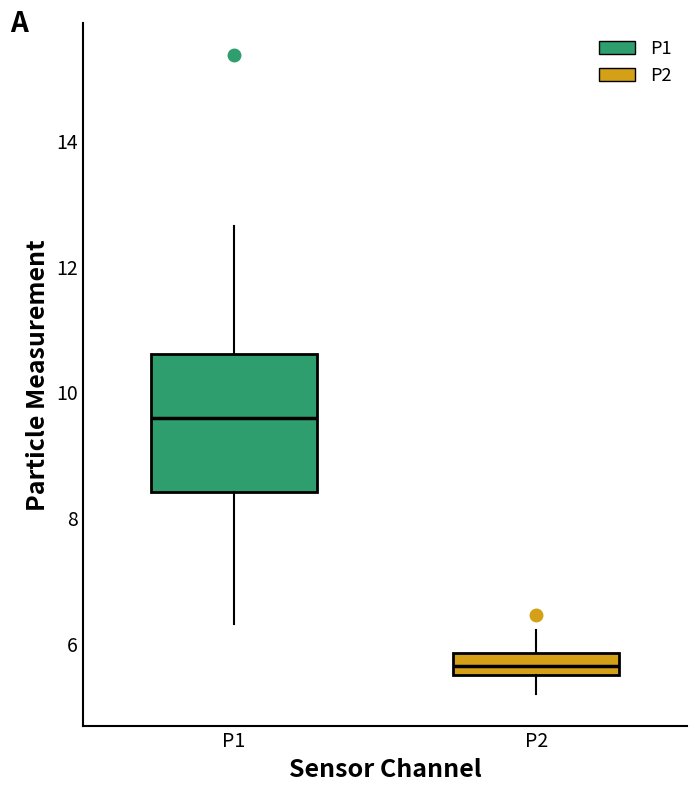

Reading left to right, transcribe this box plot: for each box, give where its median line is, the range the box spans, and where its two whiskers end, as read against the y-axis. The values are not printed on the chart, so give them approximately, as read against the axis.

P1: median 9.6, box 8.4 to 10.6, whiskers 6.4 to 12.6
P2: median 5.6, box 5.4 to 5.8, whiskers 5.2 to 6.2